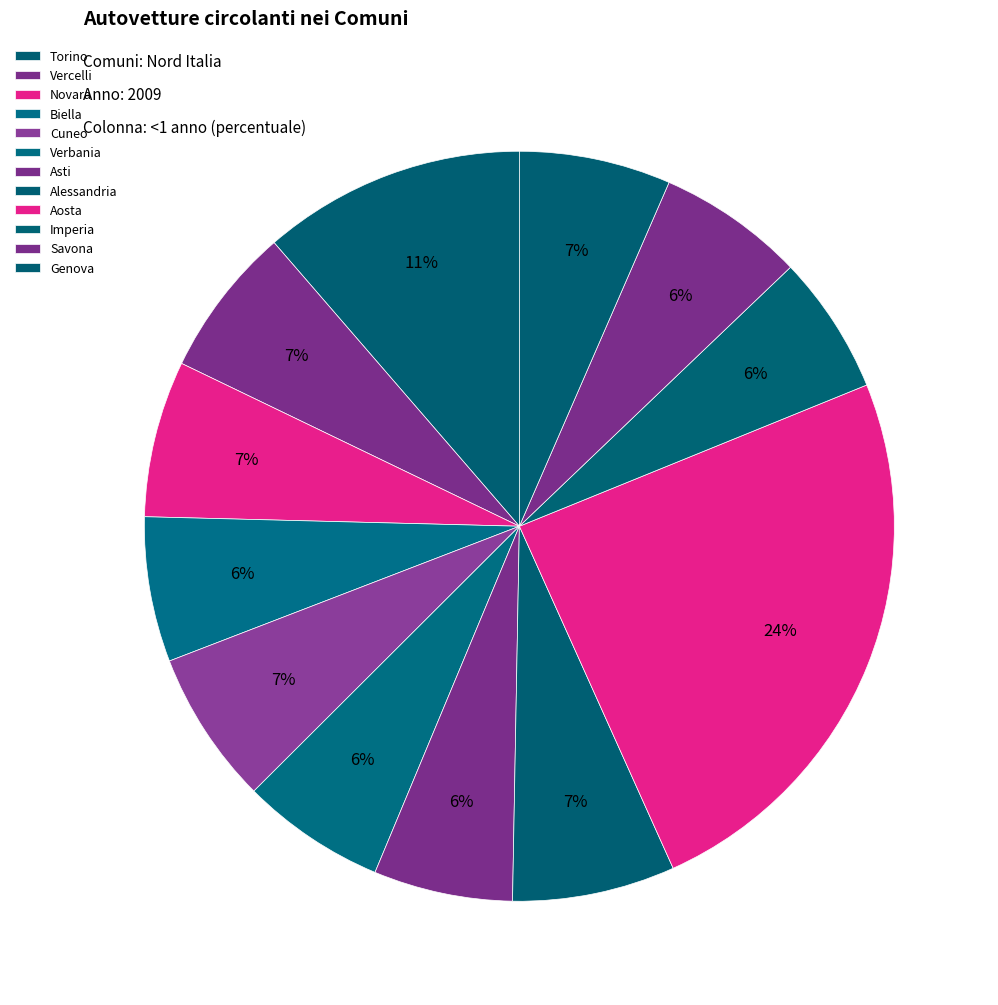

Count the number of slices in the pie.

12